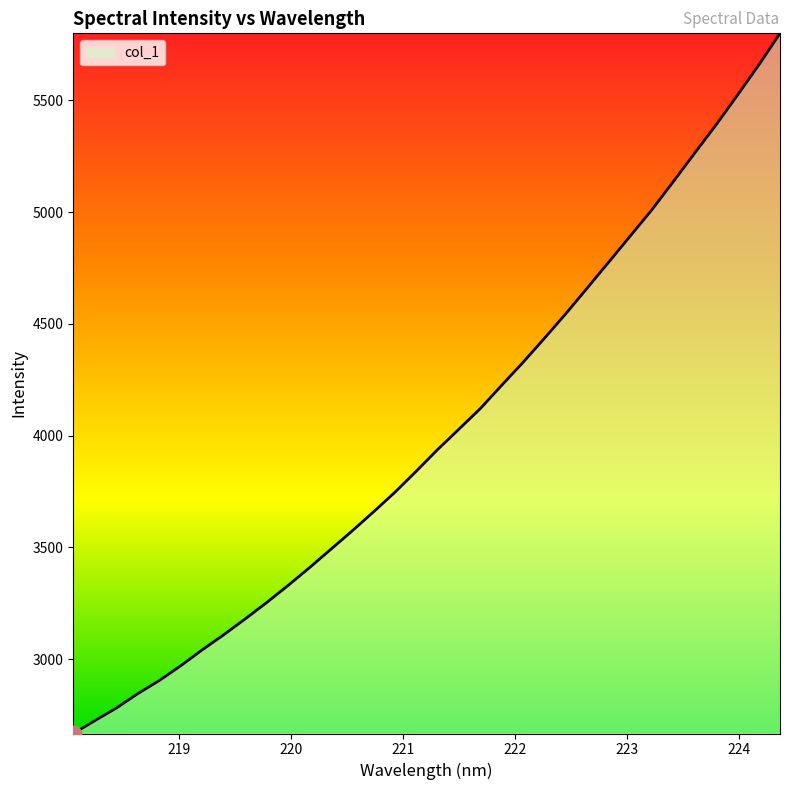

What is the maximum value shown in the chart?

5799.3